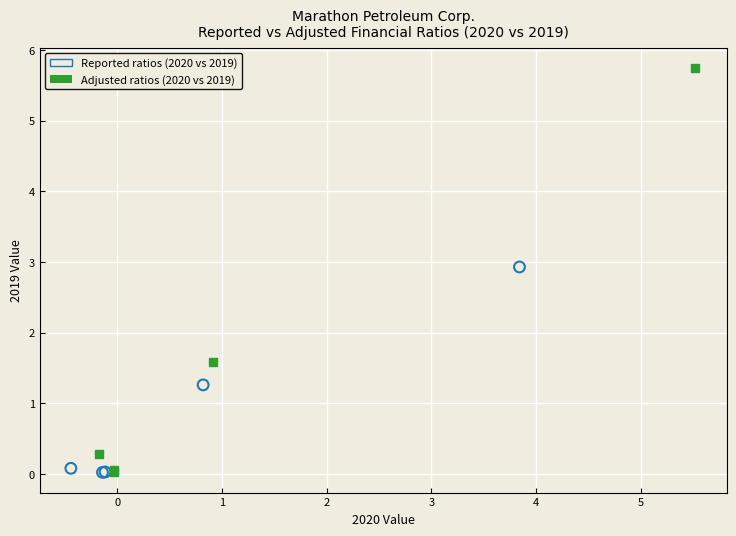

Which series contains the highest Y value?

Adjusted ratios (2020 vs 2019)